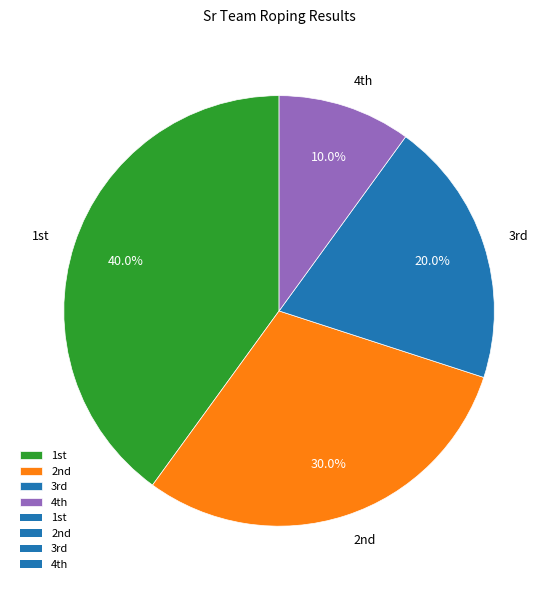

Which slice is the largest?

1st